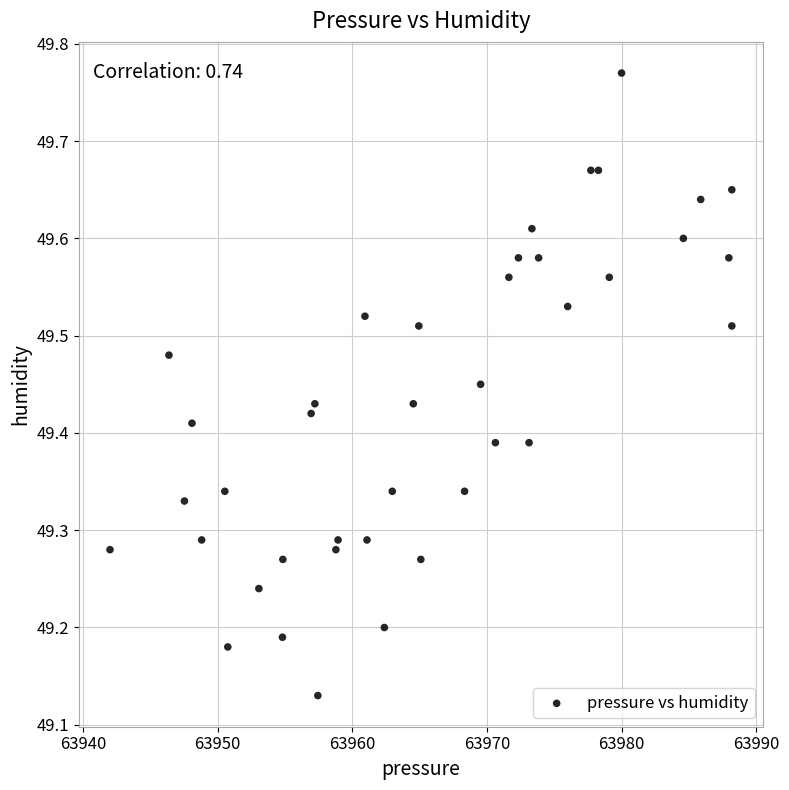

What is the range of X values (max minus min)?

46.2